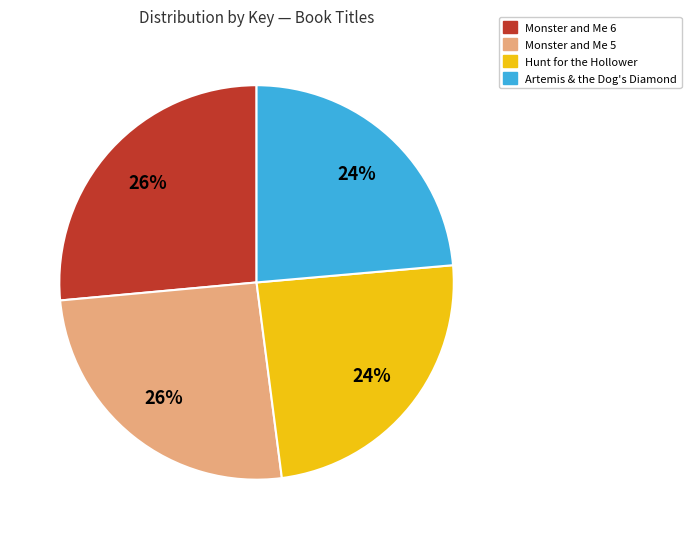

To the nearest percent, what is the average slice percentage?

25%